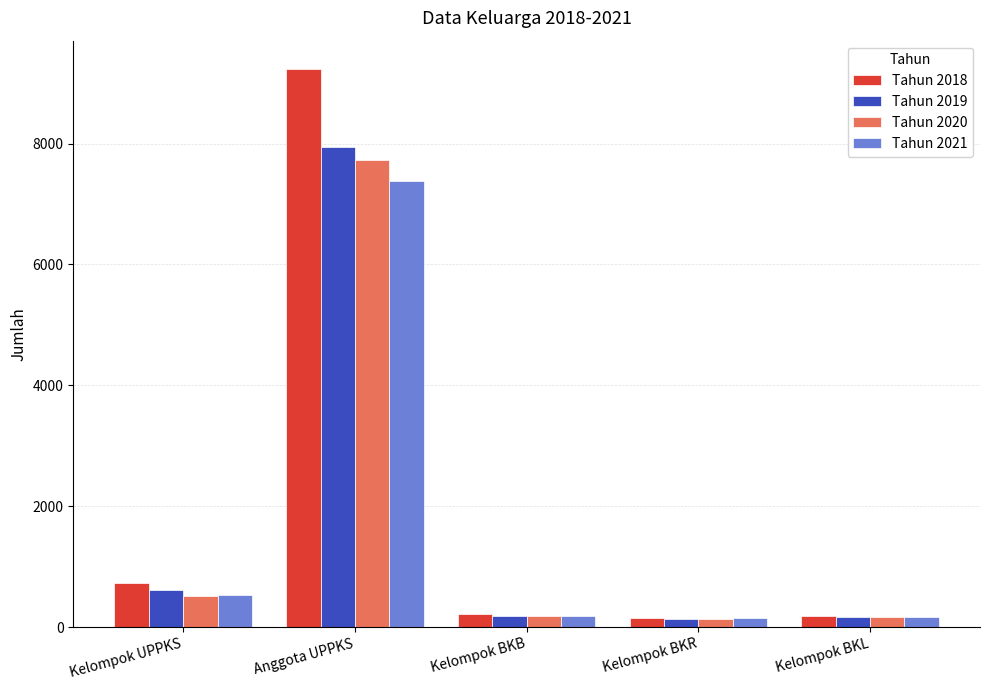

Where is Tahun 2020 nearest to the value 3933?

Kelompok UPPKS